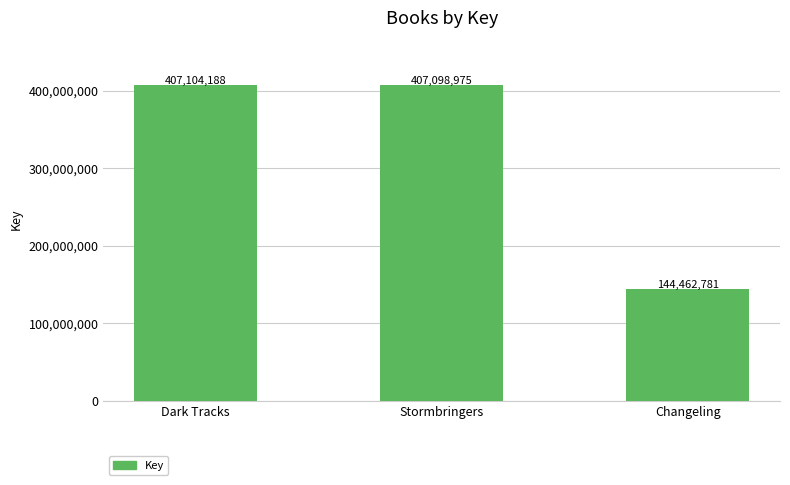

What is the sum of all values?

958665944